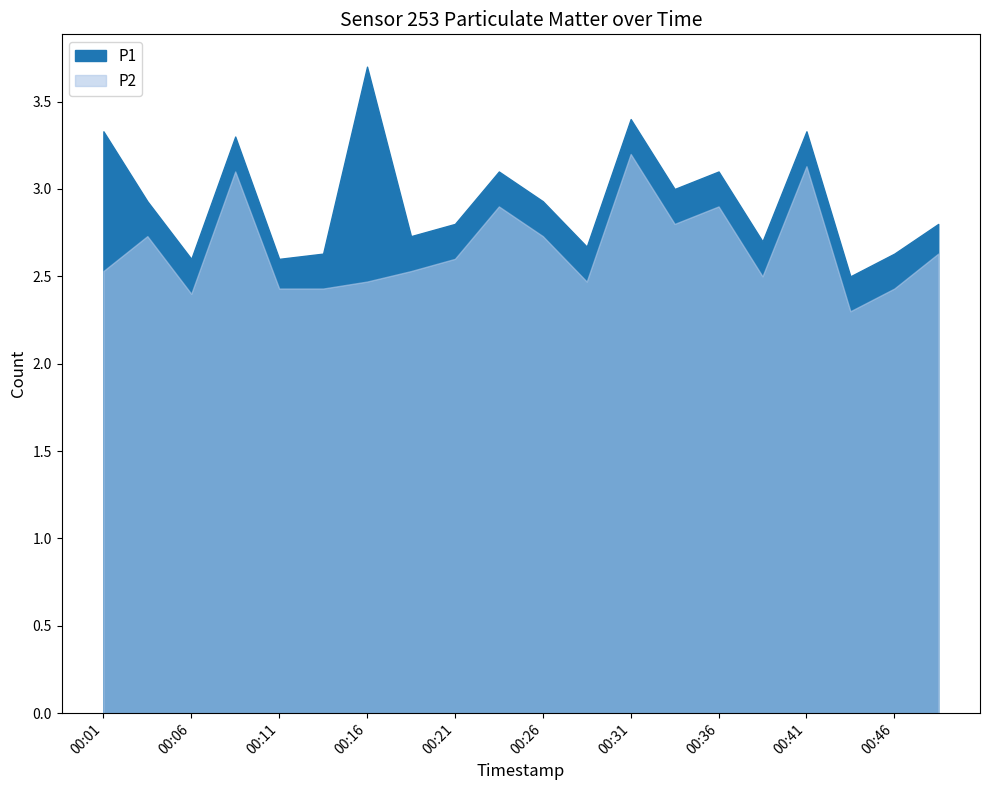

What is the spread (max minus min) of values at 00:38?

0.2